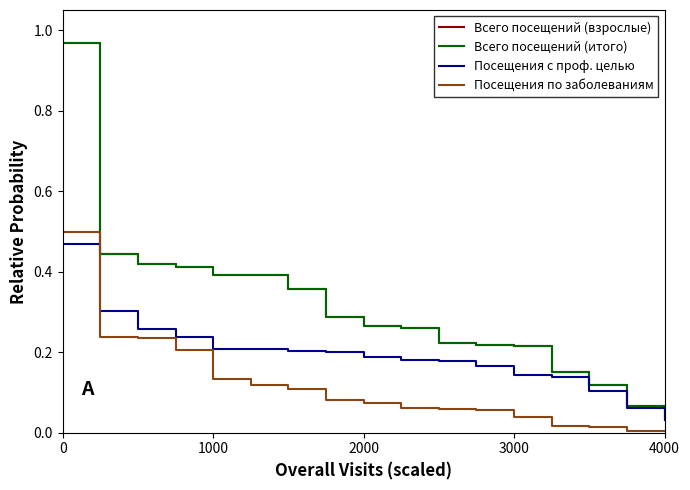

True or false: Посещения по заболеваниям and Всего посещений (взрослые) cross at least once.

False